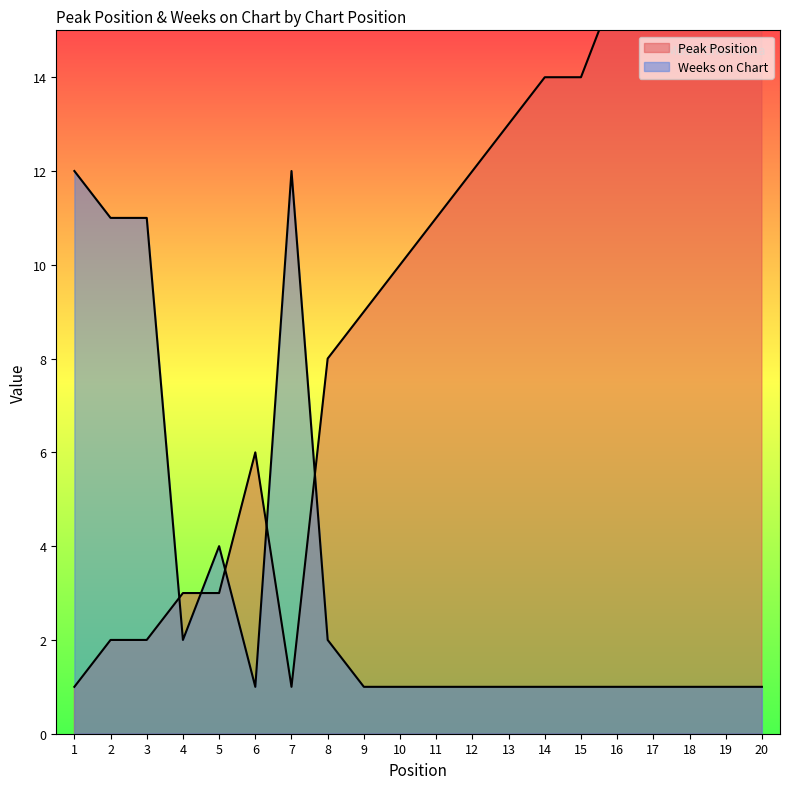

Is it true that Peak Position equals 18 at 18?

True